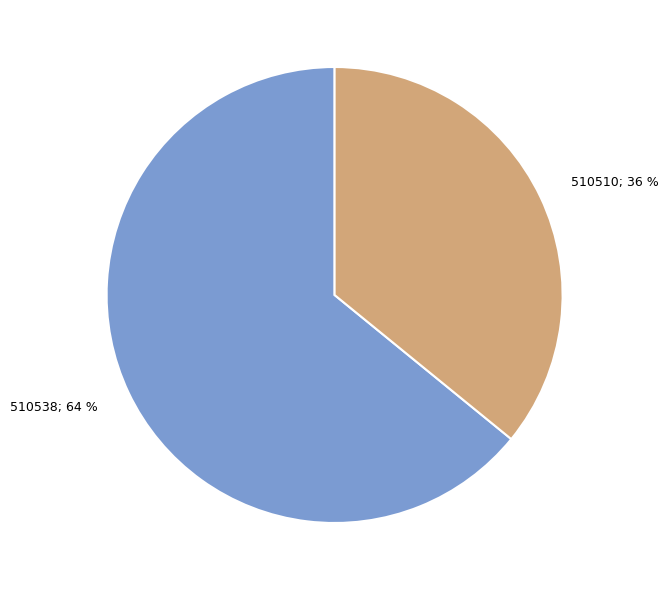

To the nearest percent, what is the difference between the largest and smallest slice percentages?

28%